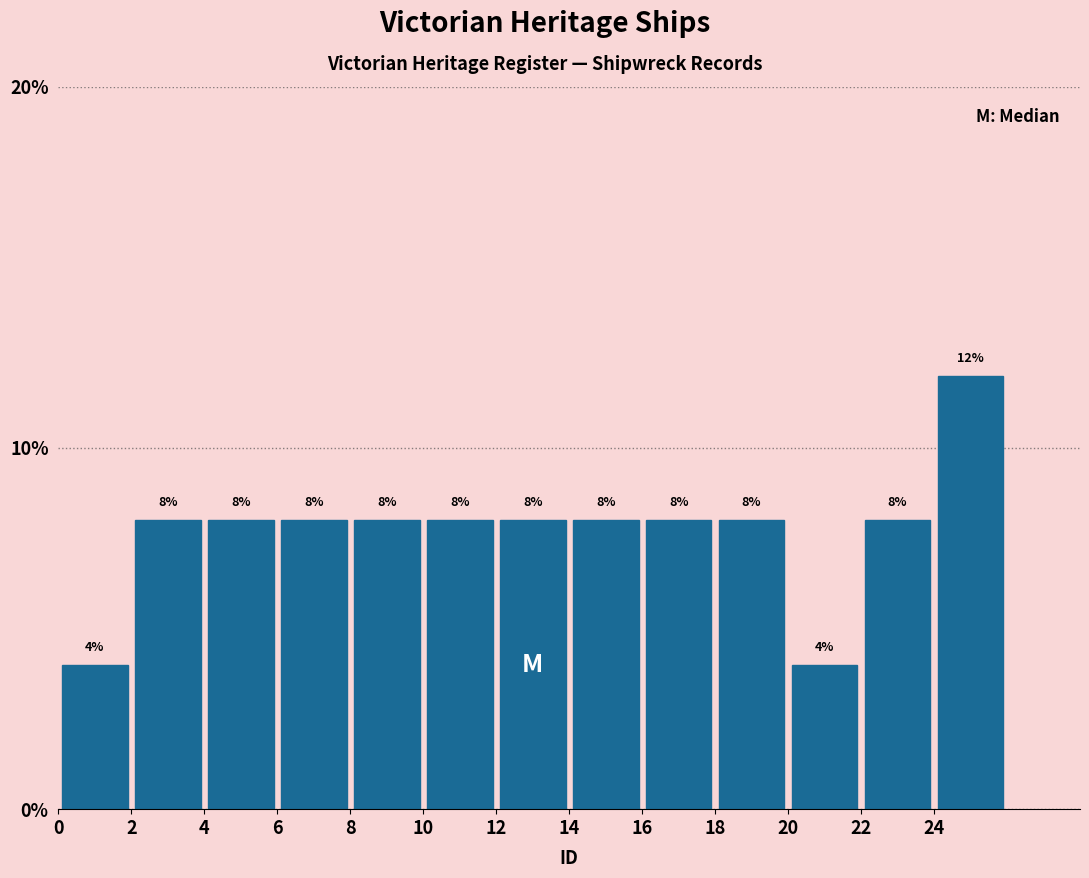

Reading left to right, list every bar in this chart as the range it spans on the x-axis followed by its height.

0 to 2: 4
2 to 4: 8
4 to 6: 8
6 to 8: 8
8 to 10: 8
10 to 12: 8
12 to 14: 8
14 to 16: 8
16 to 18: 8
18 to 20: 8
20 to 22: 4
22 to 24: 8
24 to 26: 12